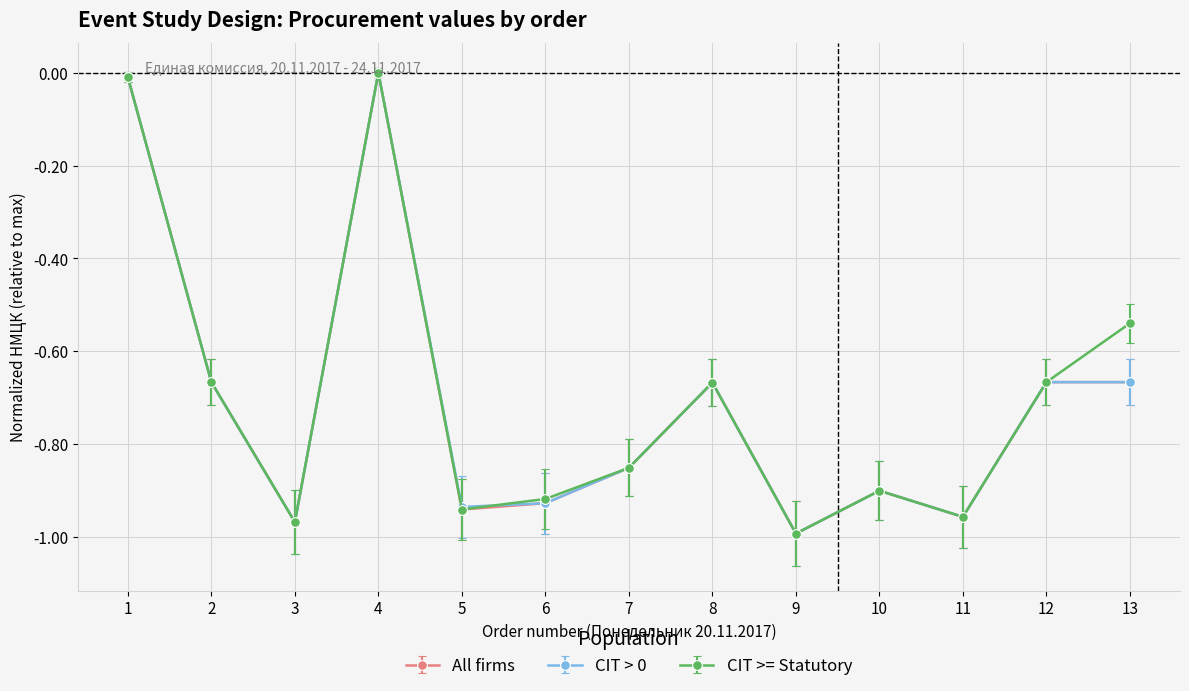

At which label does All firms reach its minimum?

9